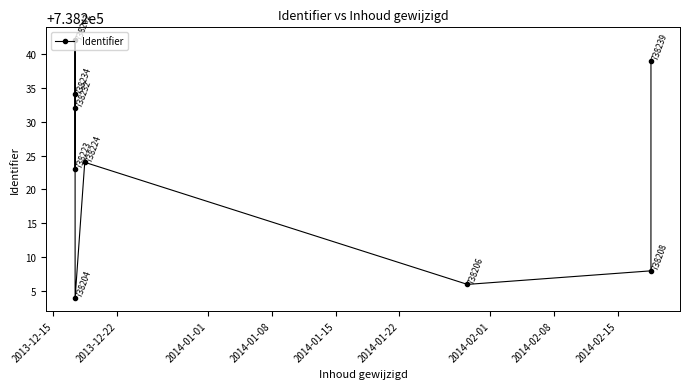

Which has a higher value, 2014-02-08 or 2014-01-15?

2014-02-08